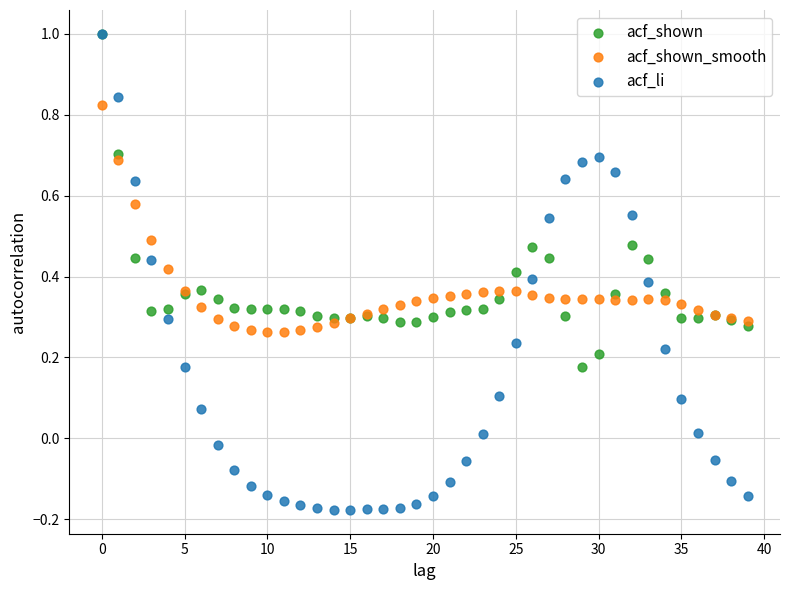

What are all the series names shown in the legend?

acf_shown, acf_shown_smooth, acf_li